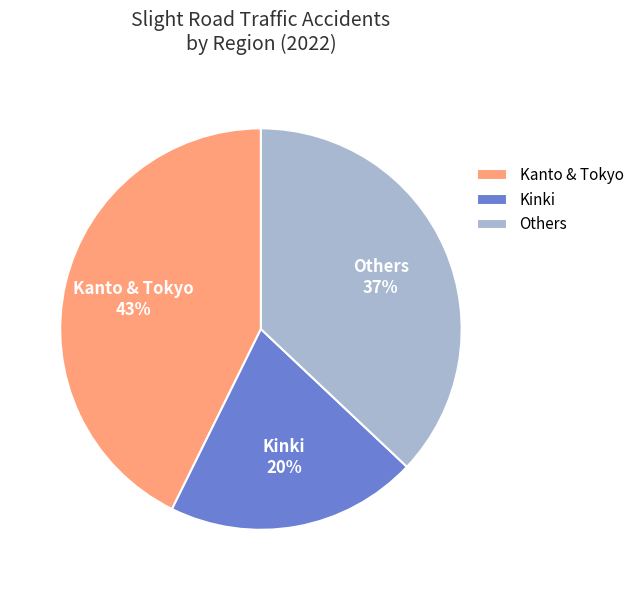

Count the number of slices in the pie.

3